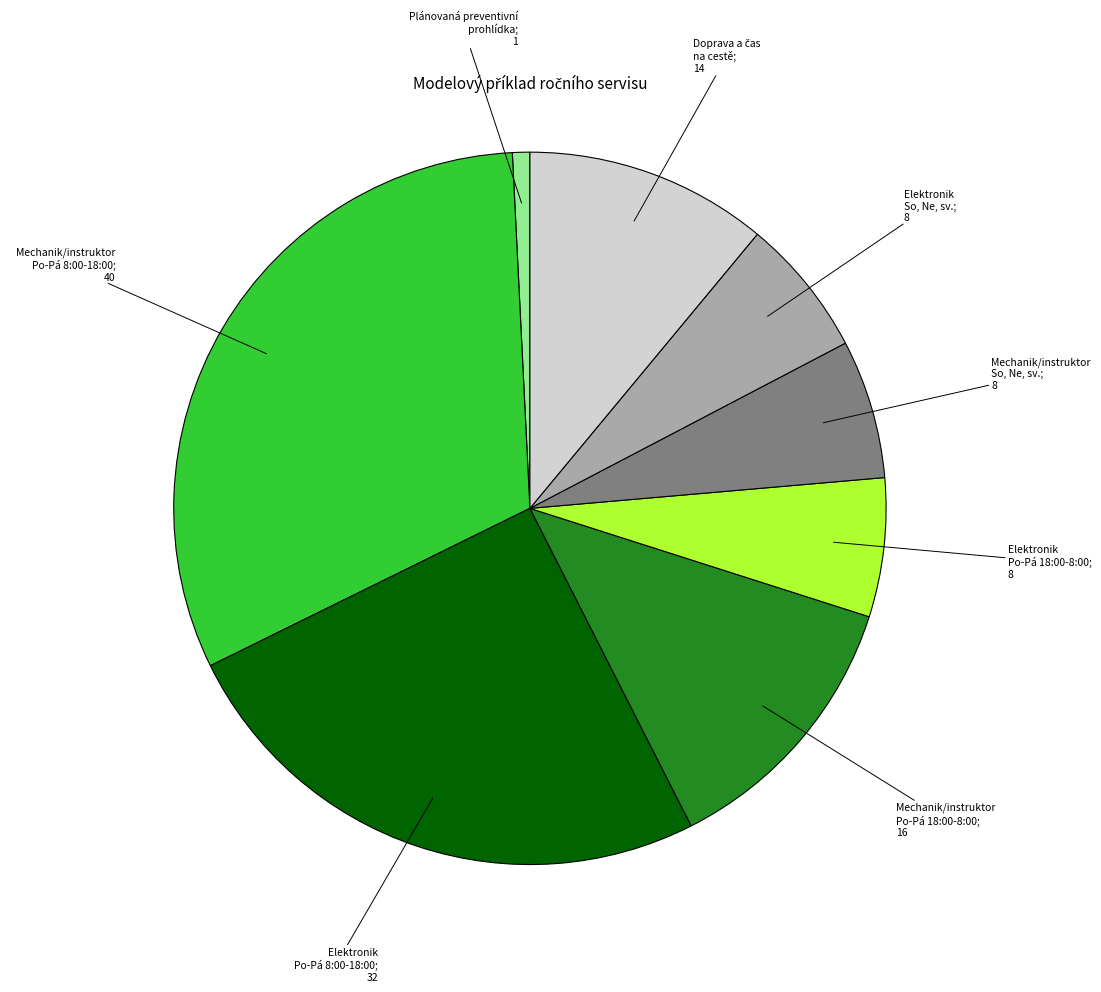

Is there a majority slice in this chart?

No